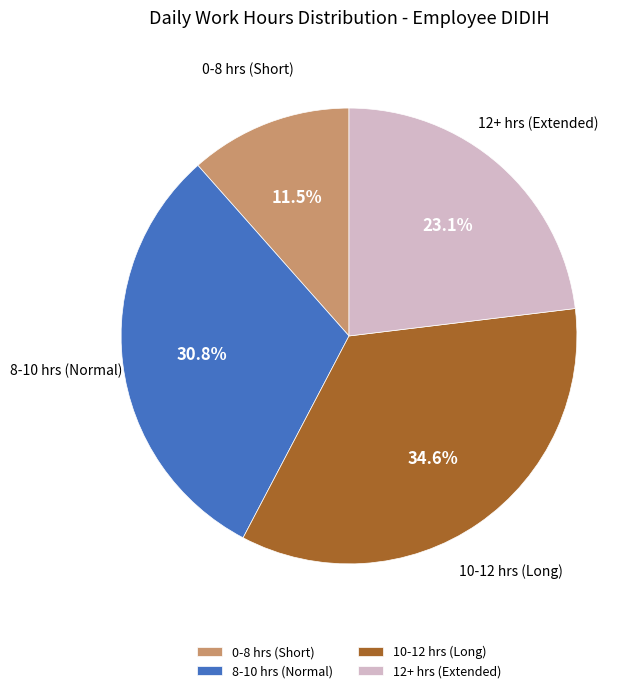

Which category has the smallest portion of the pie?

0-8 hrs (Short)